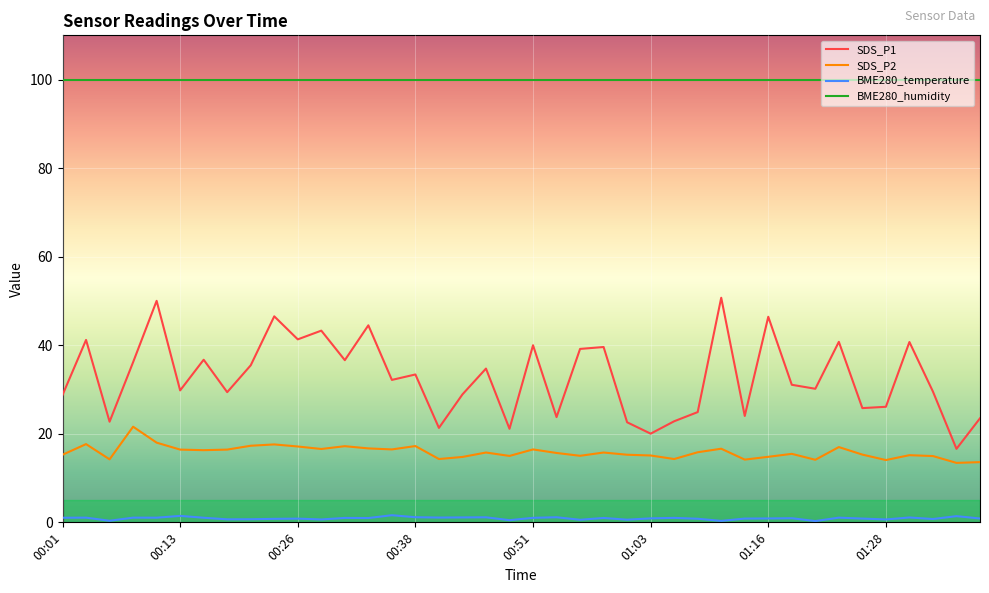

True or false: SDS_P2 and BME280_humidity cross at least once.

False